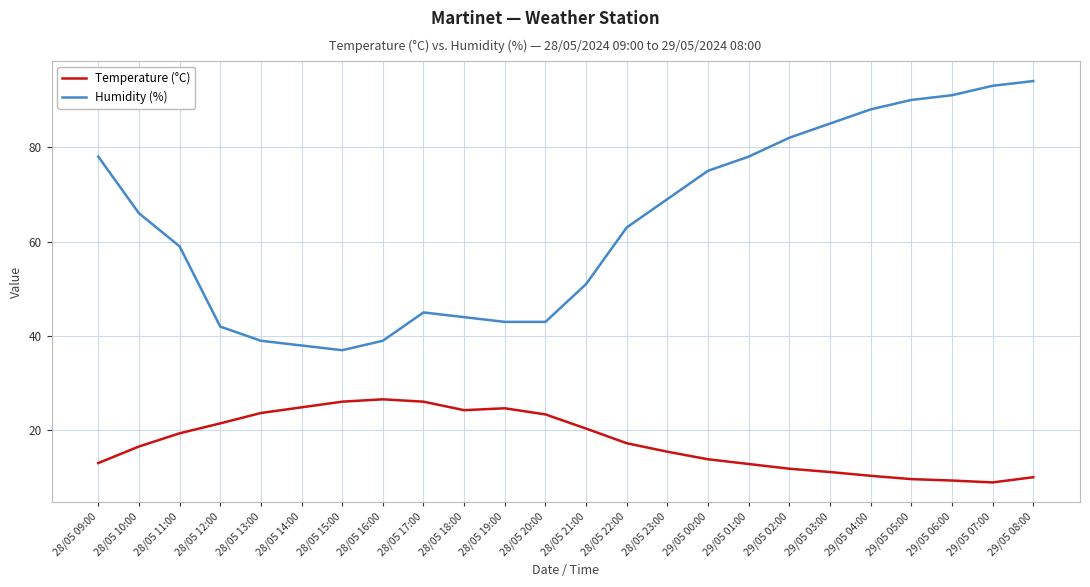

The Temperature (°C) series shows 24.7 at 28/05 19:00. True or false?

True